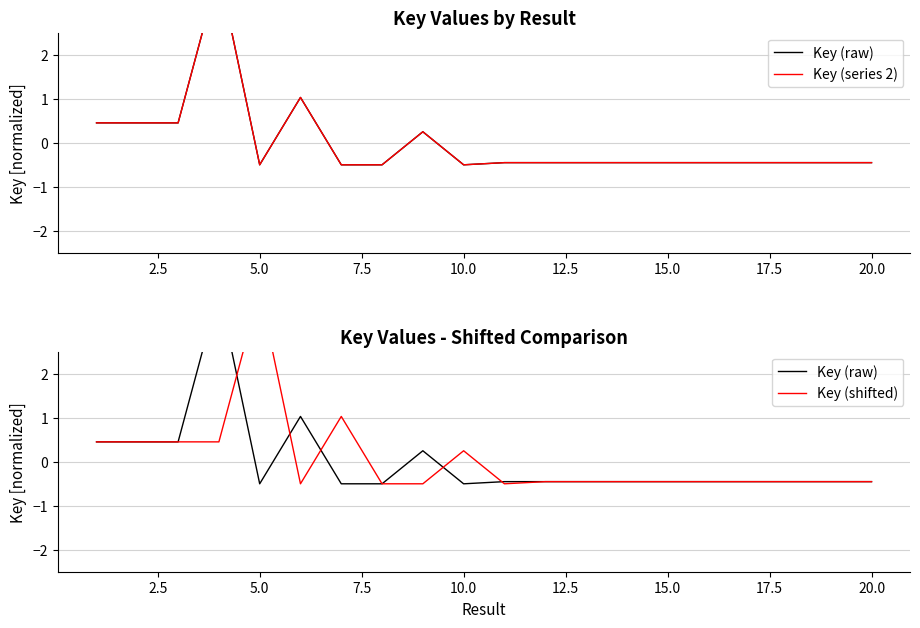

Which series has the largest range (max minus min)?

Key (raw)